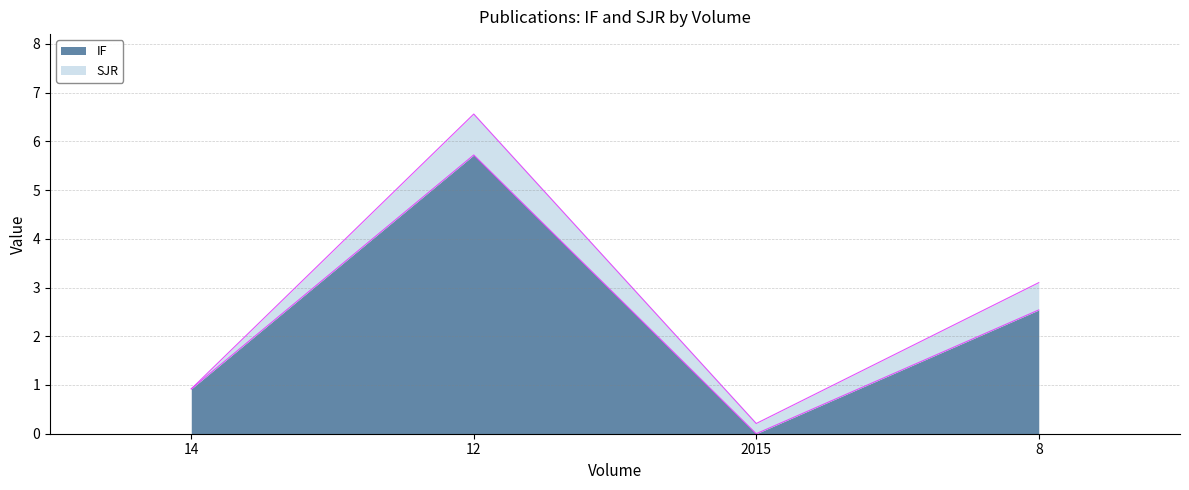

What is the approximate value at 12?

5.7